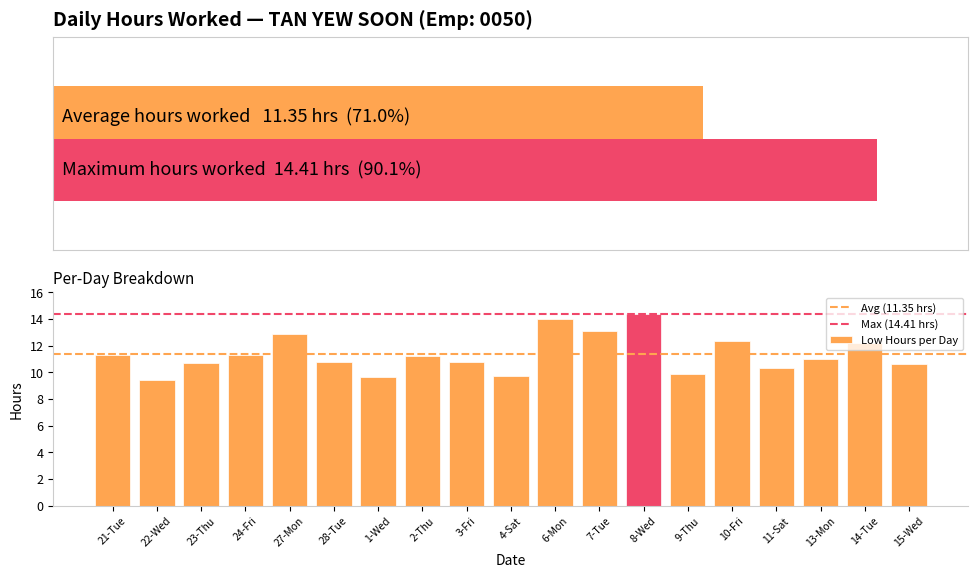

What position from the right is 4-Sat?

10